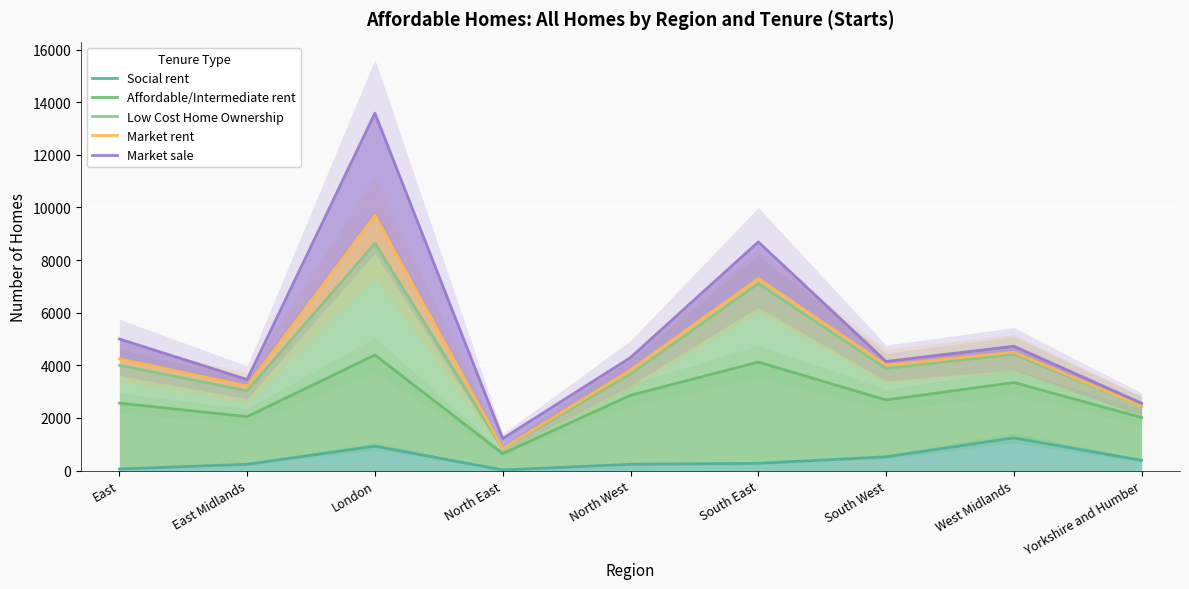

Reading left to right, list all the values displayed in this chart.

Social rent: East=59	East Midlands=238	London=925	North East=22	North West=237	South East=274	South West=522	West Midlands=1239	Yorkshire and Humber=387
Affordable/Intermediate rent: East=2562	East Midlands=2046	London=4390	North East=643	North West=2858	South East=4123	South West=2680	West Midlands=3345	Yorkshire and Humber=2013
Low Cost Home Ownership: East=4001	East Midlands=3031	London=8637	North East=832	North West=3664	South East=7110	South West=3879	West Midlands=4423	Yorkshire and Humber=2447
Market rent: East=4246	East Midlands=3214	London=9715	North East=832	North West=3821	South East=7299	South West=4008	West Midlands=4496	Yorkshire and Humber=2447
Market sale: East=5000	East Midlands=3459	London=13585	North East=1216	North West=4295	South East=8691	South West=4145	West Midlands=4725	Yorkshire and Humber=2557